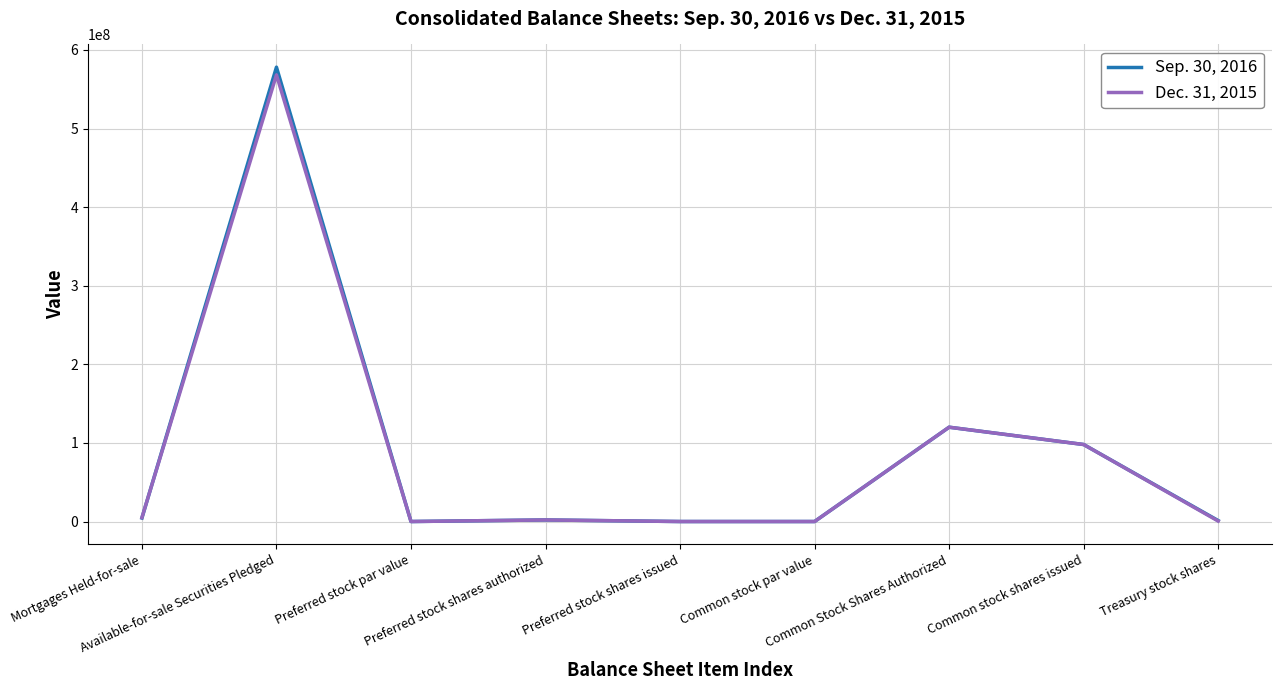

Is this an area chart (filled region under the line)?

No